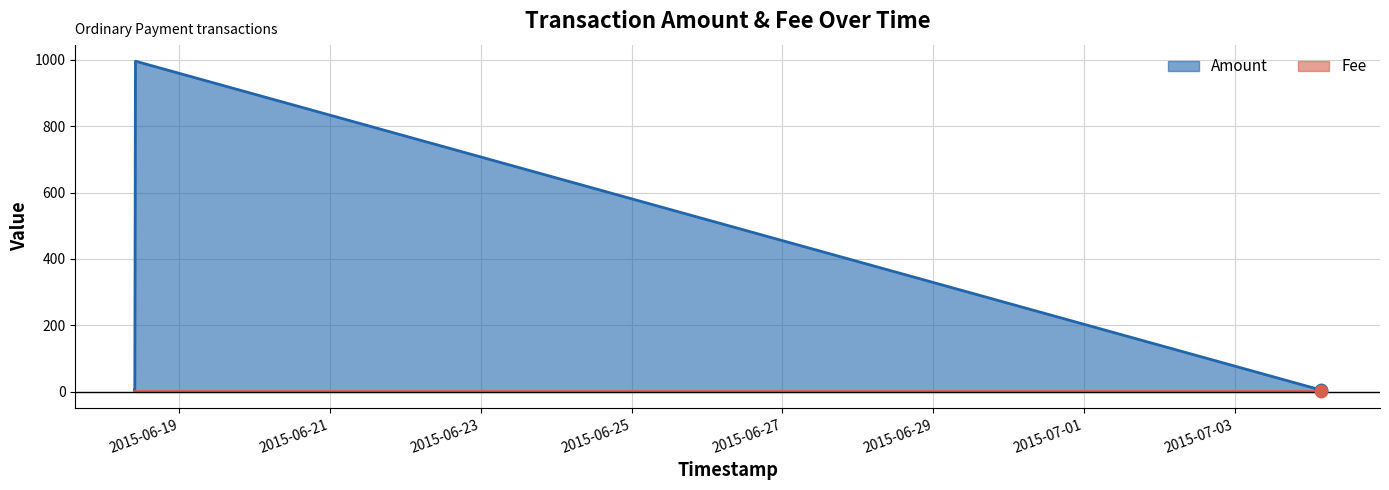

Is the value of Fee at 2015-06-18 09:49:42 greater than the value of Amount at 2015-06-18 09:49:42?

No